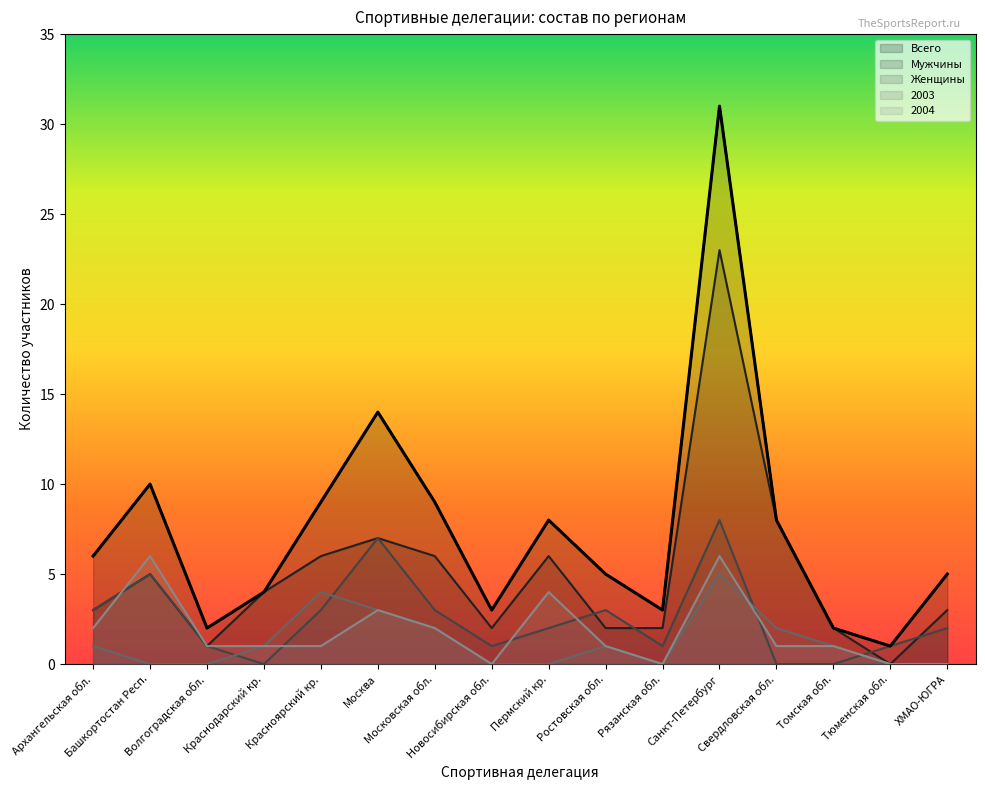

What is the total value across all series at Москва?

34